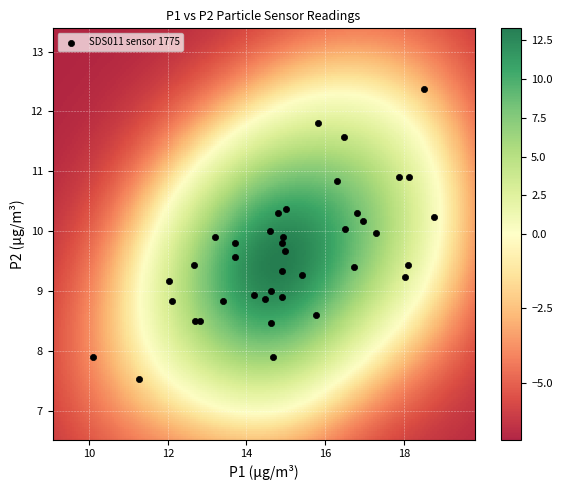

What is the range of X values (max minus min)?

8.7